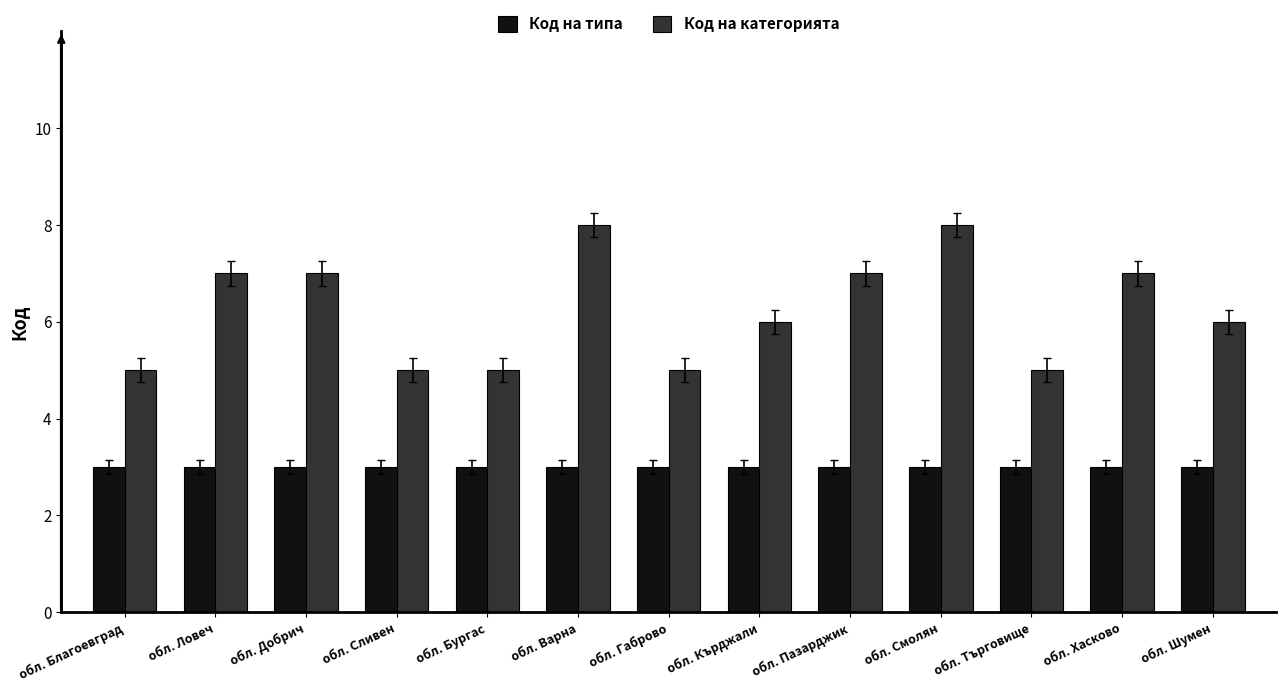

What is the approximate value of Код на категорията at обл. Шумен?

6